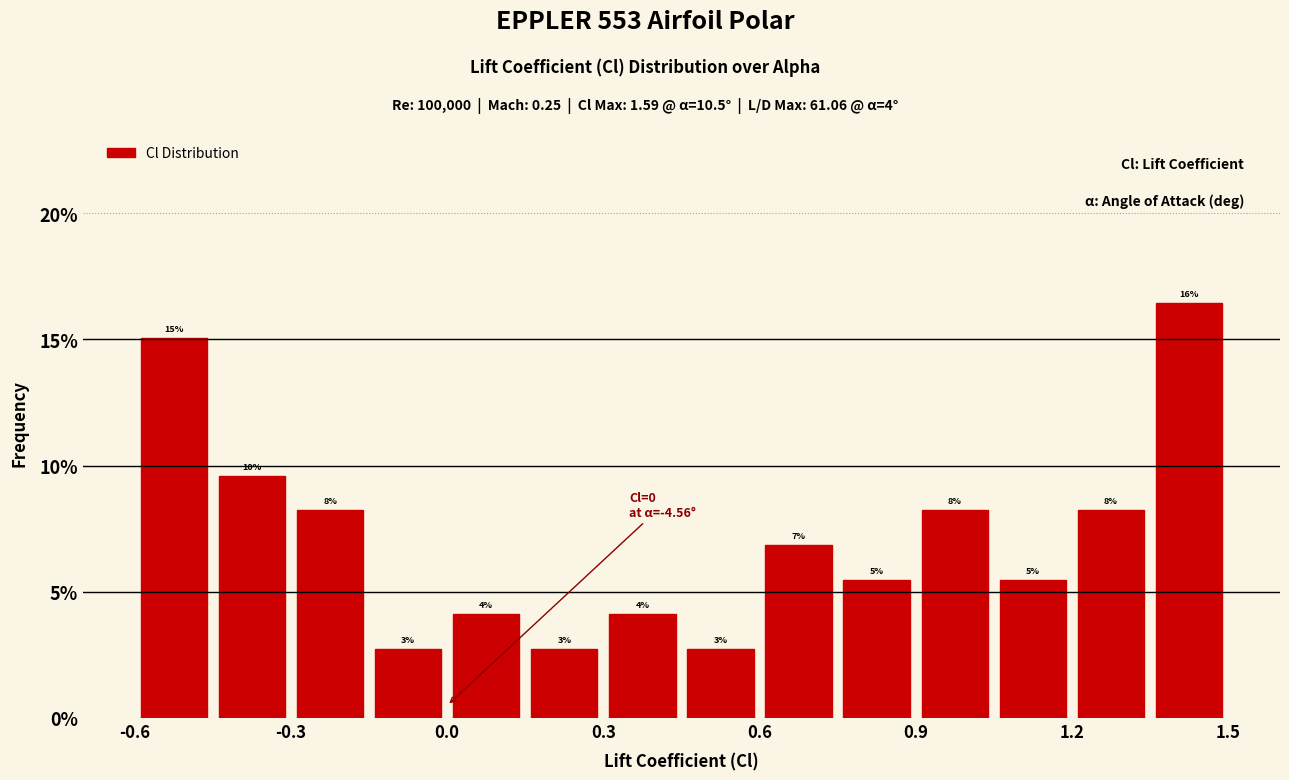

Around what value on the x-axis is the tallest bar? Give the approximate position of its centre, as read against the axis.

1.45